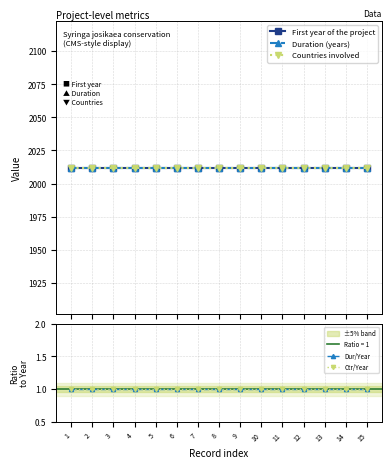

What is the value of the Dur/Year point at the 8th from the left?

1